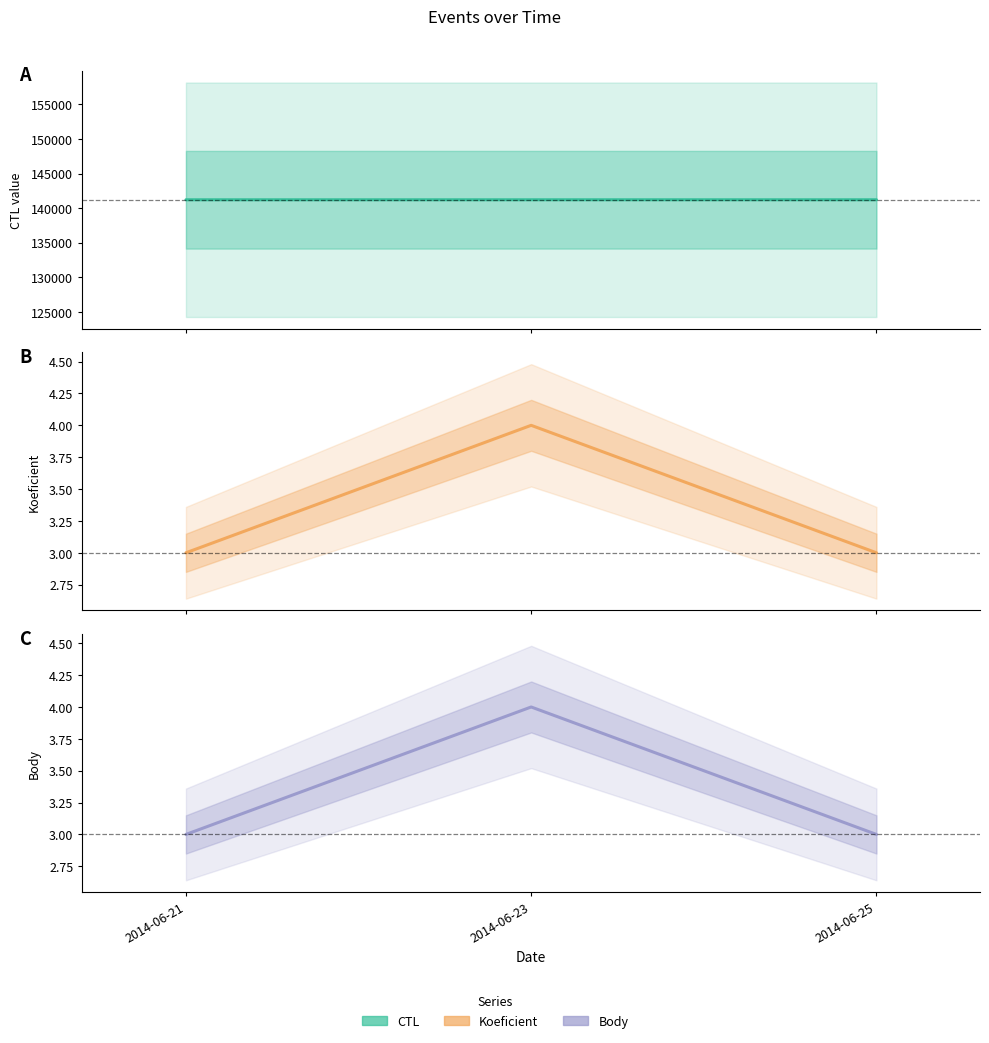

At which category is the sum across all series the highest?

2014-06-23